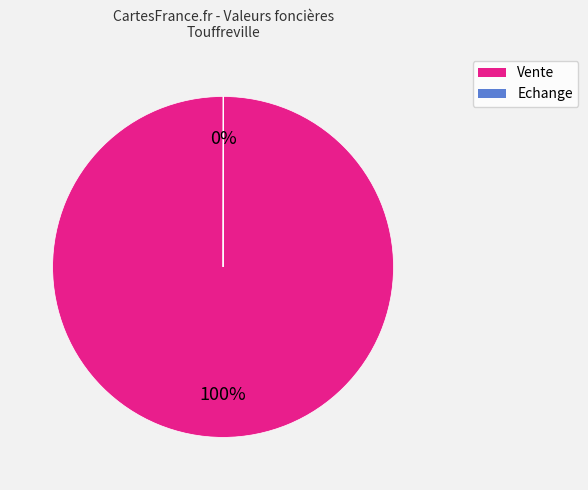

To the nearest percent, what is the difference between the largest and smallest slice percentages?

100%